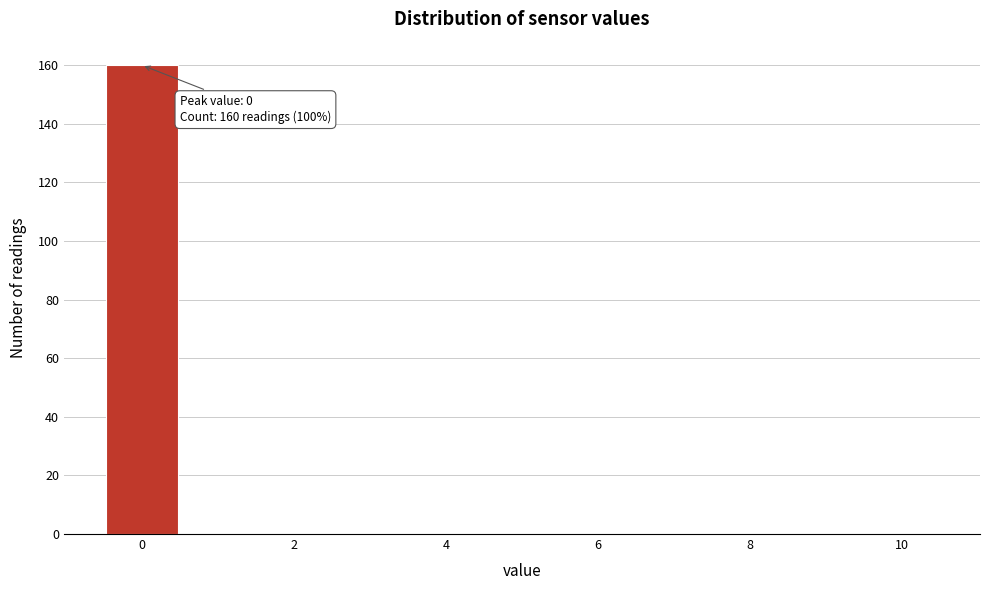

Which range on the x-axis has the tallest bar?

-0.5 to 0.5